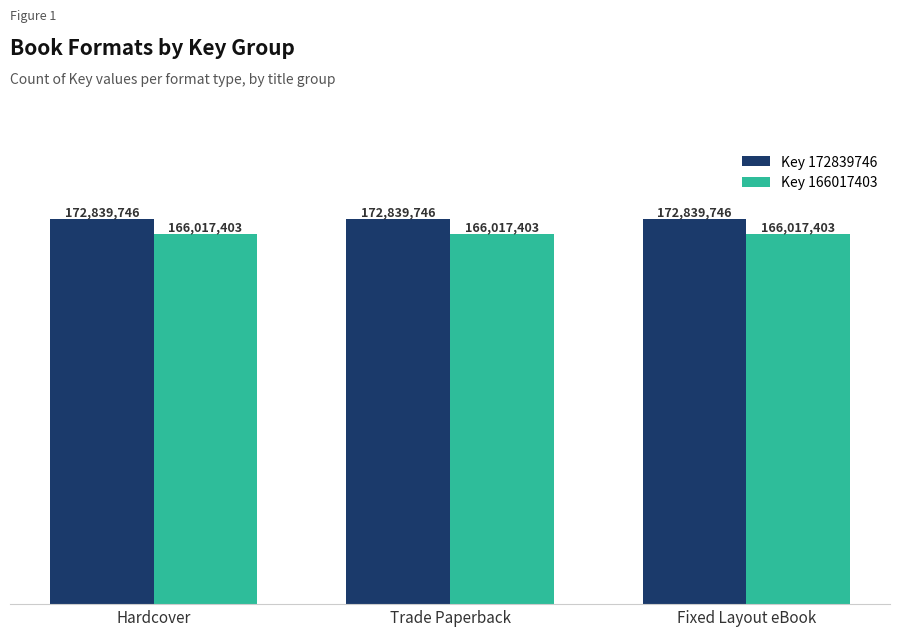

What are all the series names shown in the legend?

Key 172839746, Key 166017403